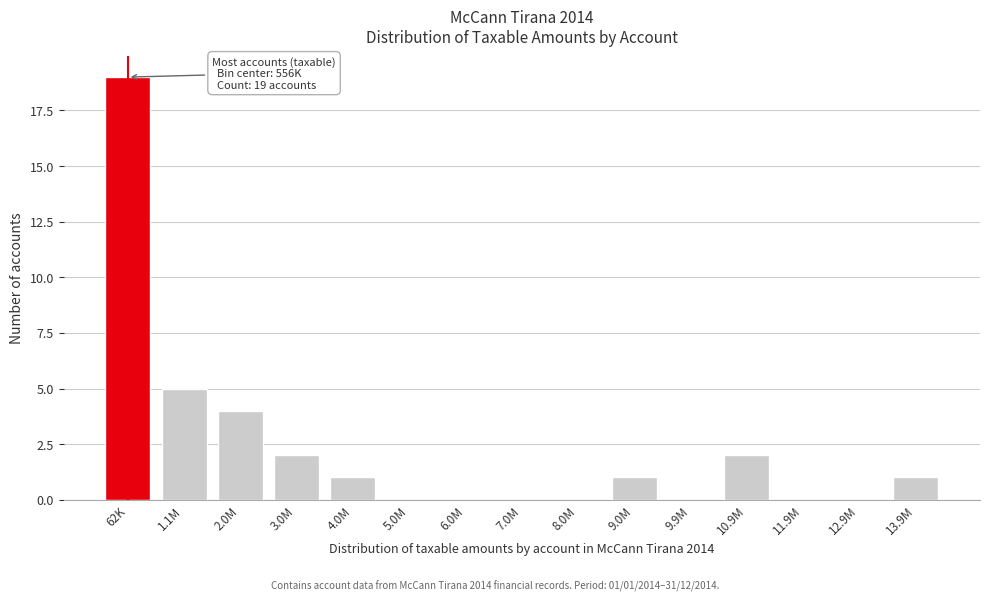

Reading left to right, transcribe all the data shown in this chart.

62K=19	1.1M=5	2.0M=4	3.0M=2	4.0M=1	5.0M=0	6.0M=0	7.0M=0	8.0M=0	9.0M=1	9.9M=0	10.9M=2	11.9M=0	12.9M=0	13.9M=1